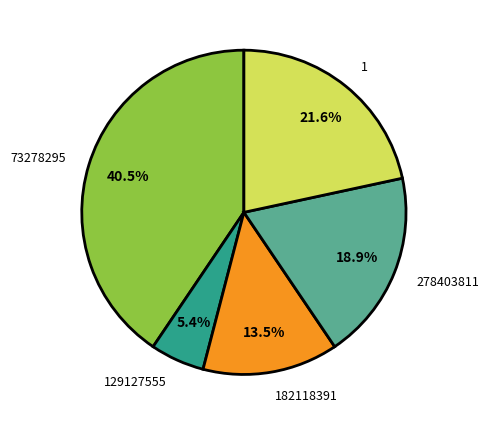

What portion of the pie excludes 129127555?

94.6%